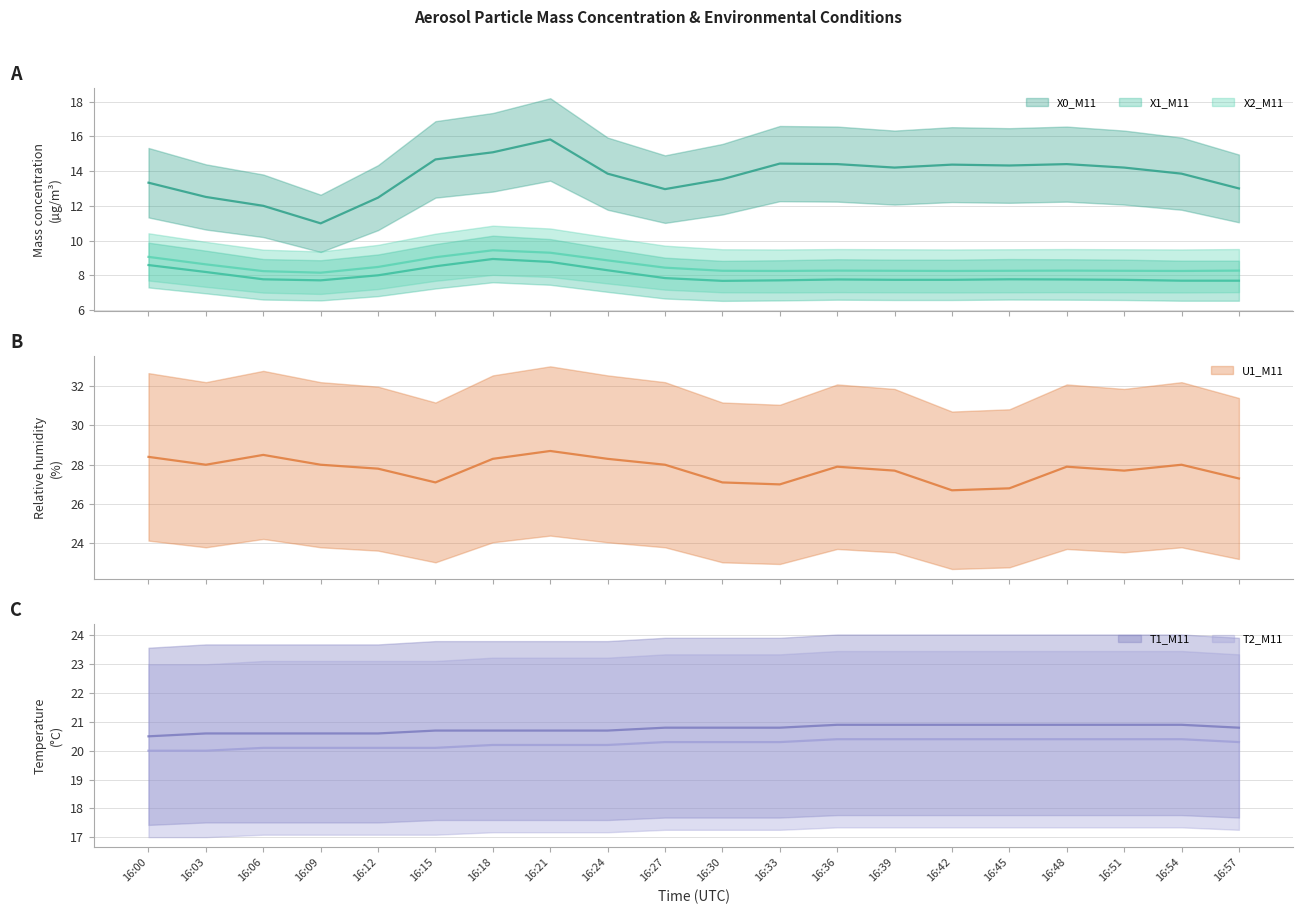

True or false: T2_M11 has more than 1 points higher than both neighbors.

False